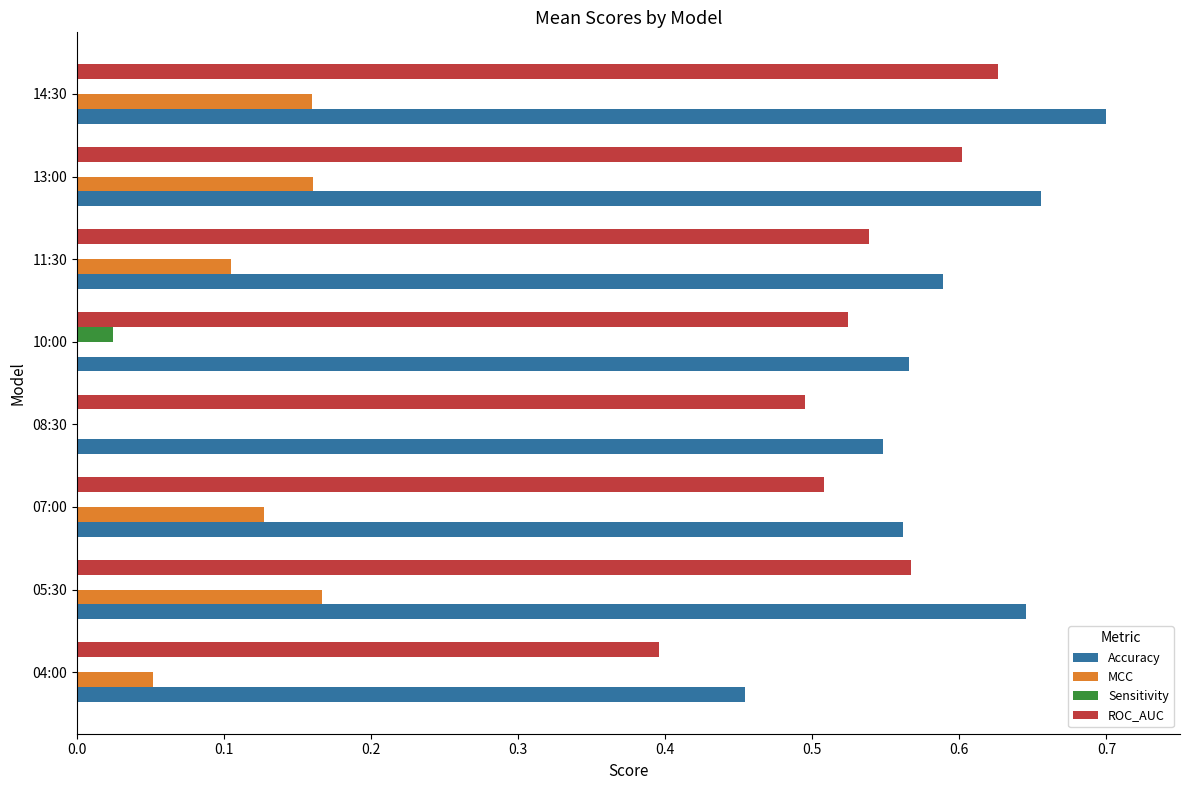

The value of MCC at 07:00 is 0.1. True or false?

True